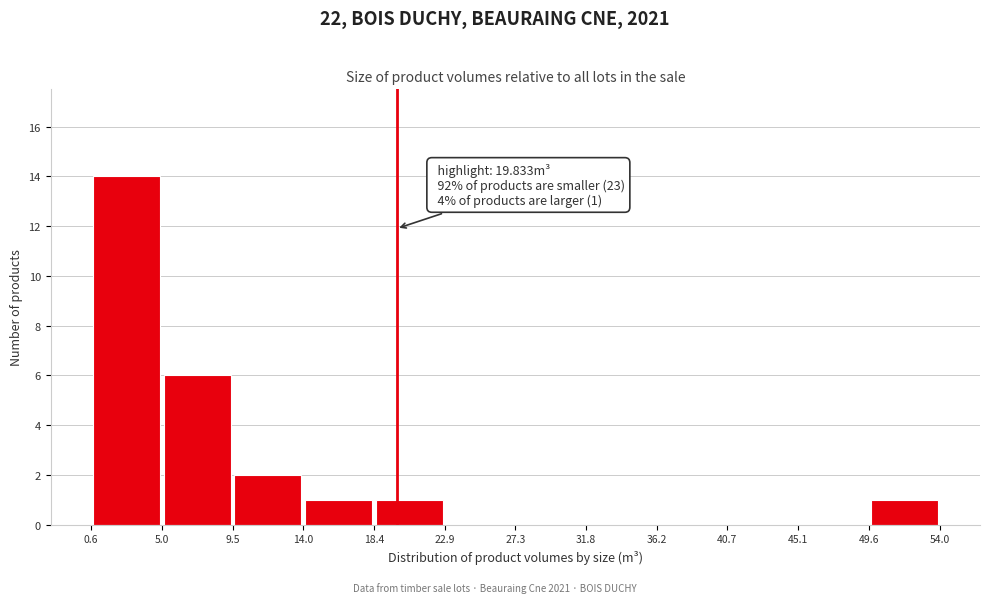

Over which range of the x-axis is the bar tallest?

0.6 to 5.0